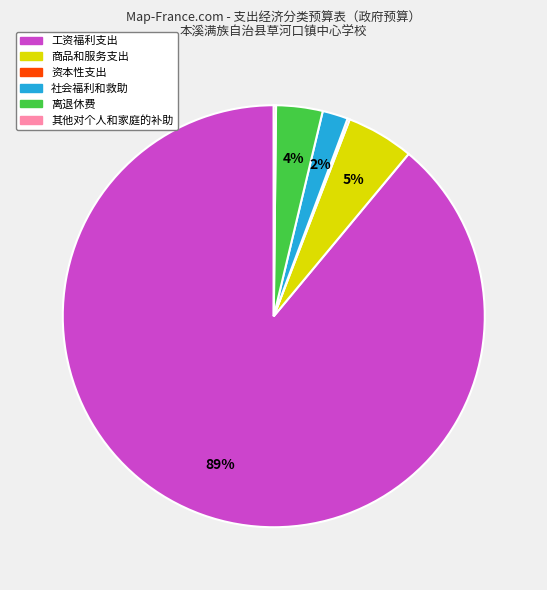

Does any single category account for the majority?

Yes